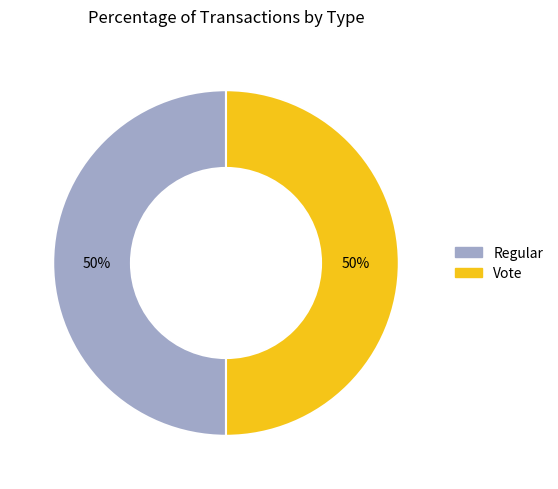

Is it true that Regular is 50% of the pie?

True